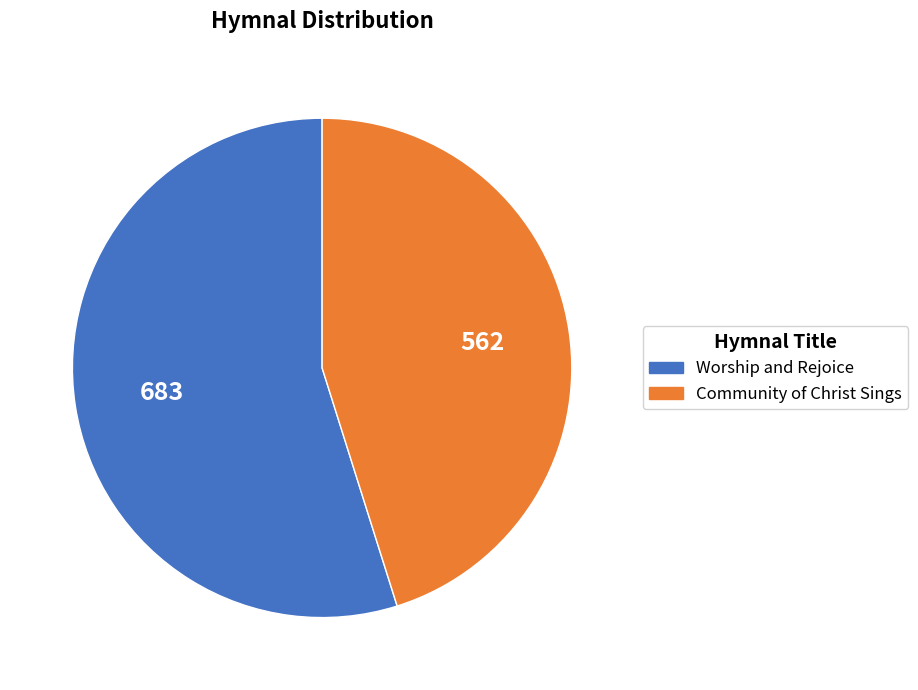

The Community of Christ Sings slice represents 54% of the pie. True or false?

False